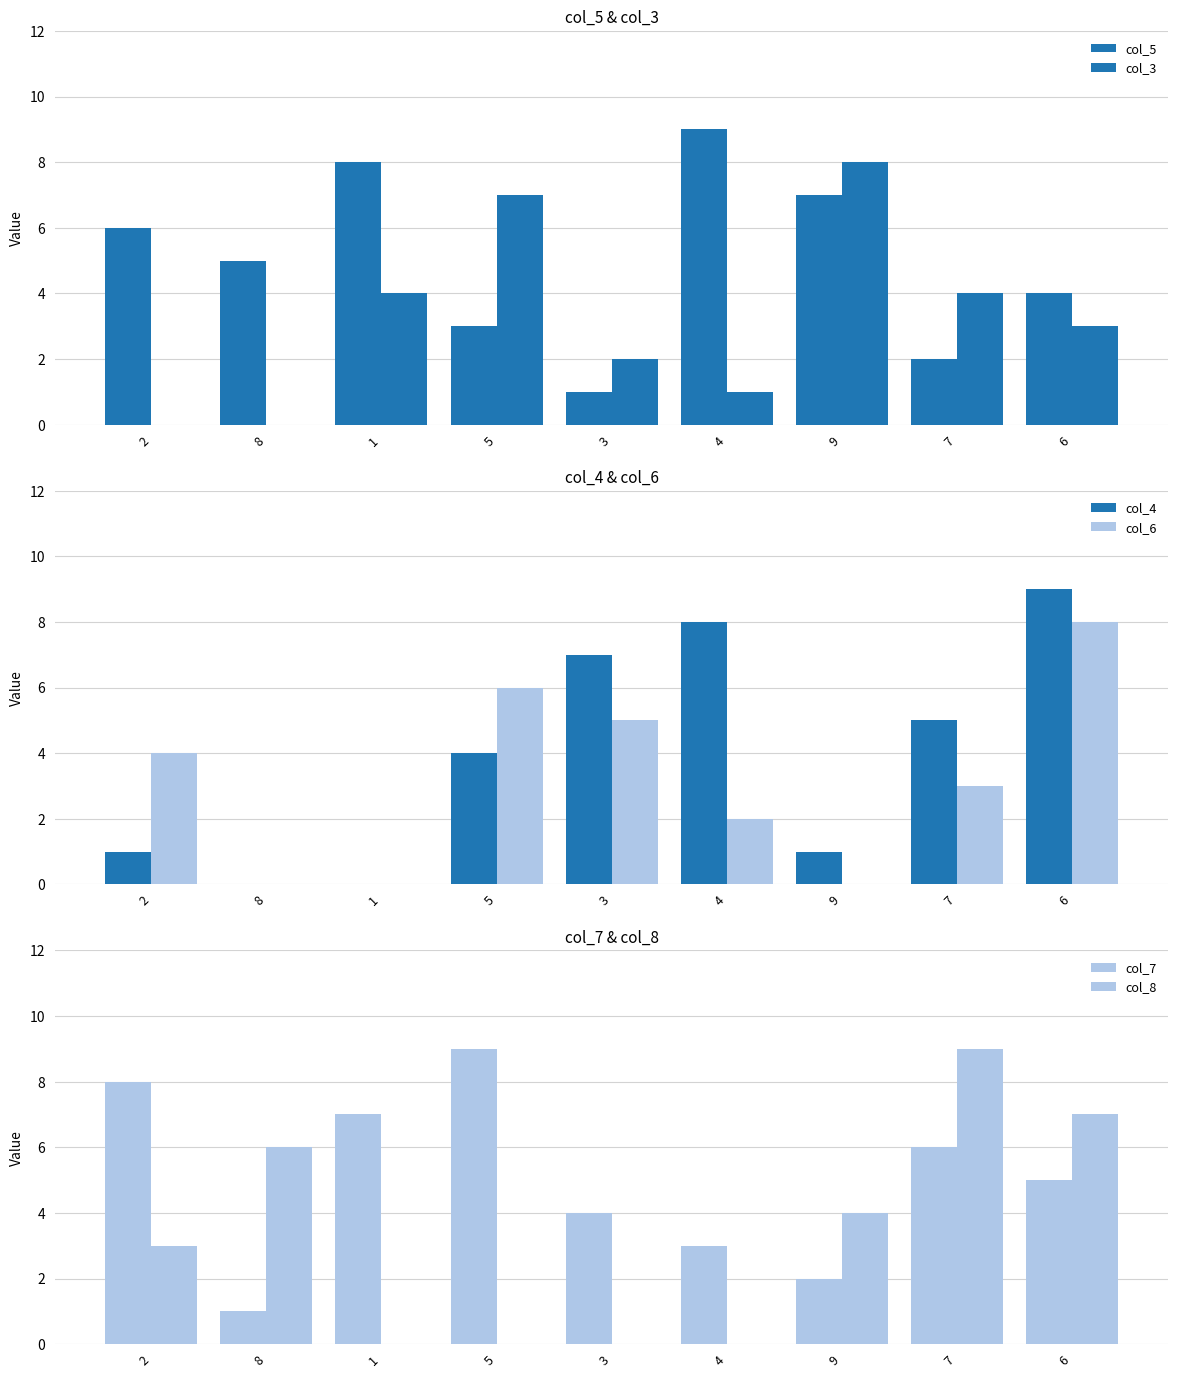

What is the label of the 4th bar from the right?

4